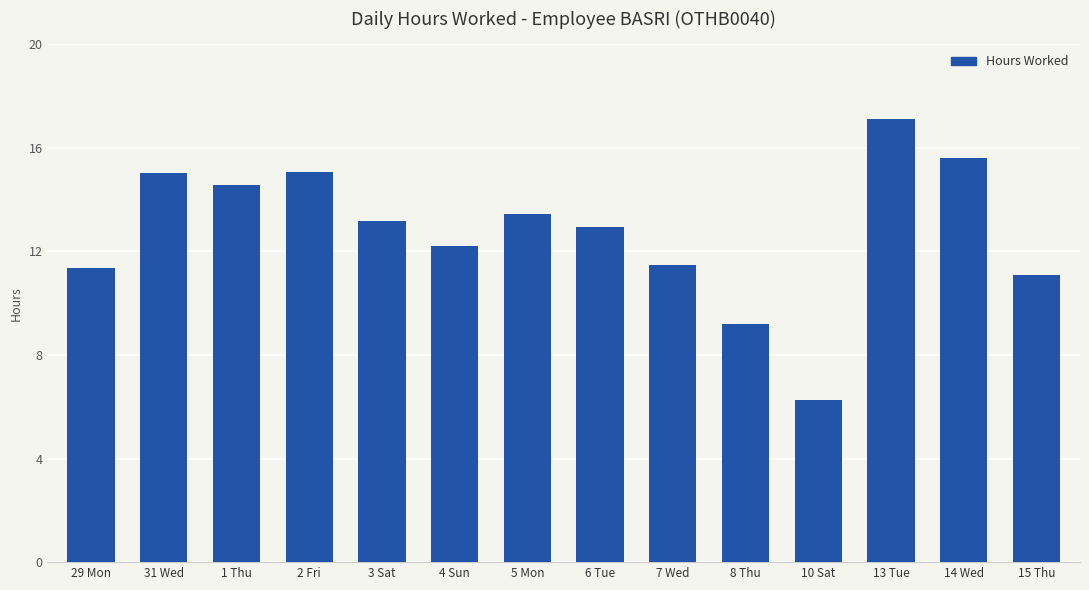

Between 6 Tue and 4 Sun, which is larger?

6 Tue